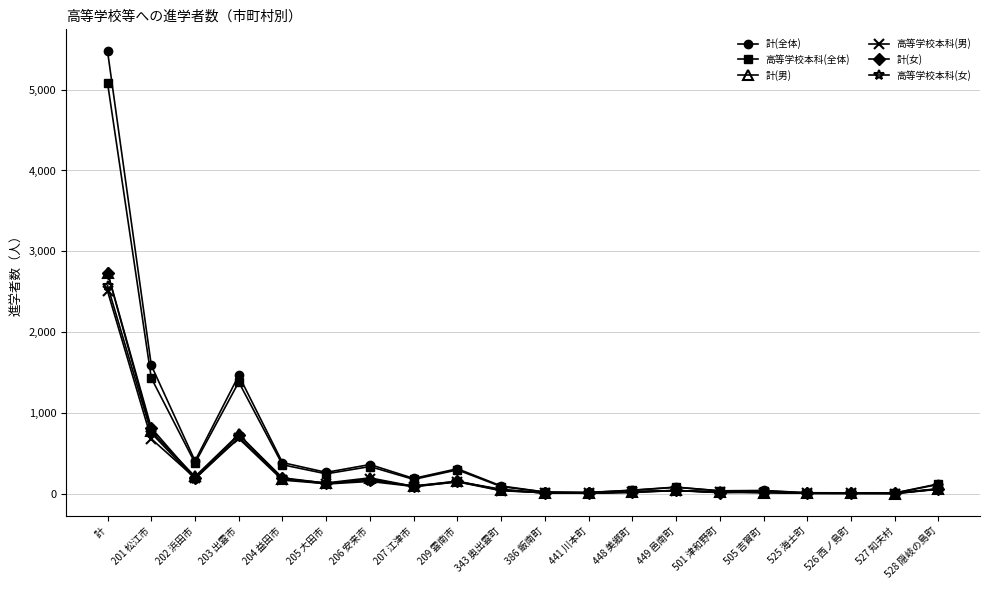

True or false: 計(女) has a value of 18 at 448 美郷町.

True